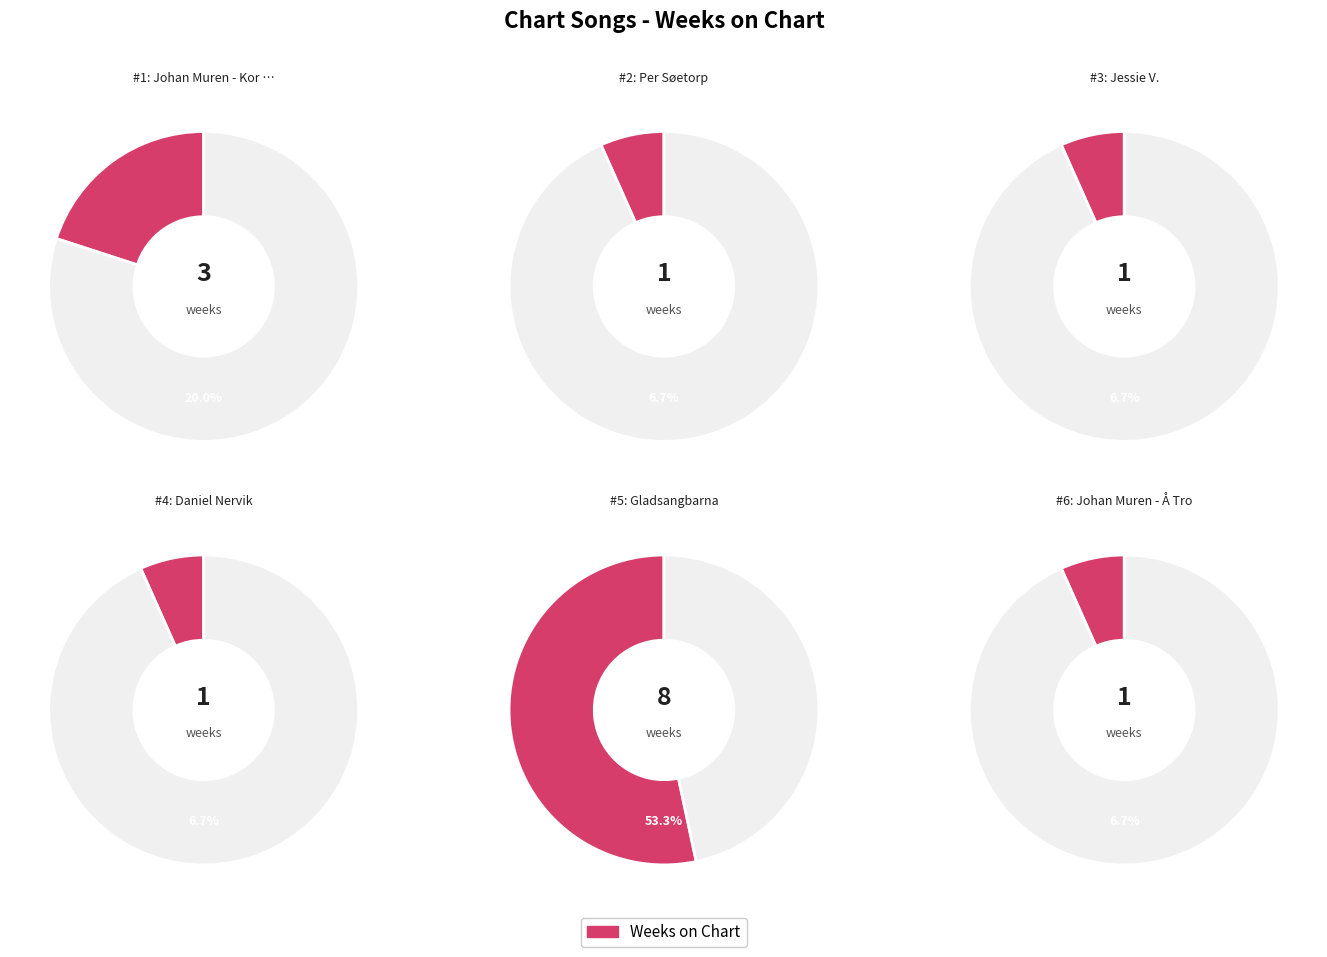

Approximately how many times larger is the value at Daniel Nervik compared to Johan Muren - Kor Mykje?

0.3